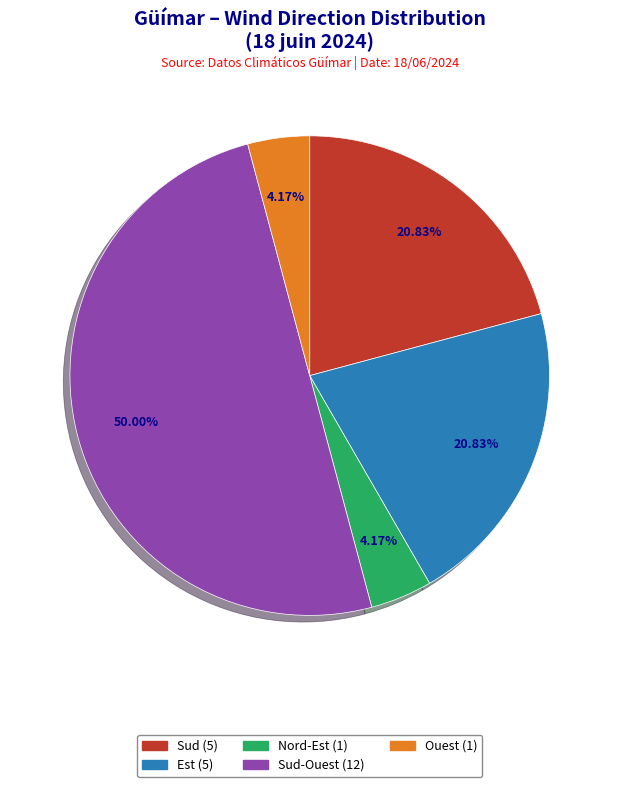

Which category has the smallest portion of the pie?

Nord-Est